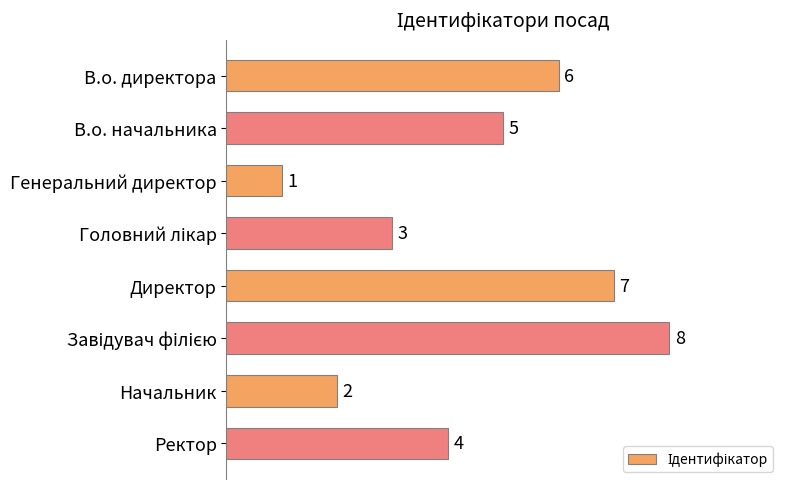

What is the sum of all values?

36